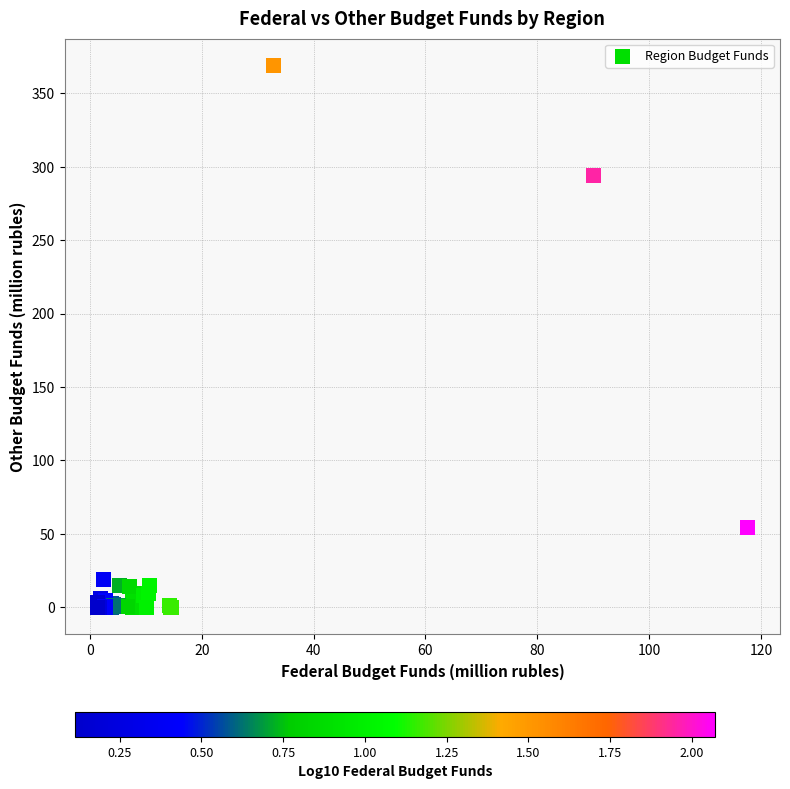

What Y value in the scatter plot is closest to 184?

294.3